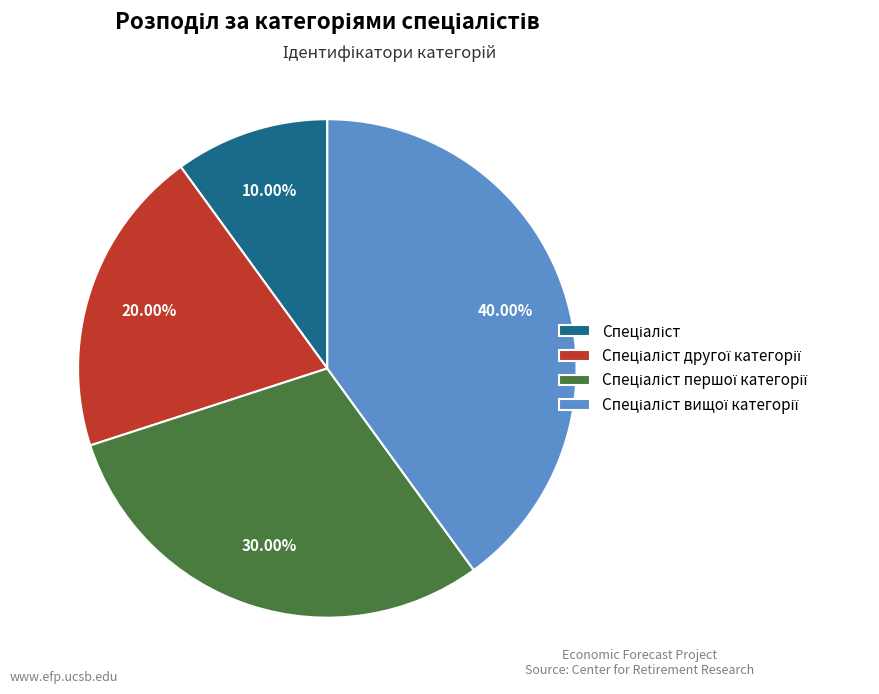

Does any single category account for the majority?

No